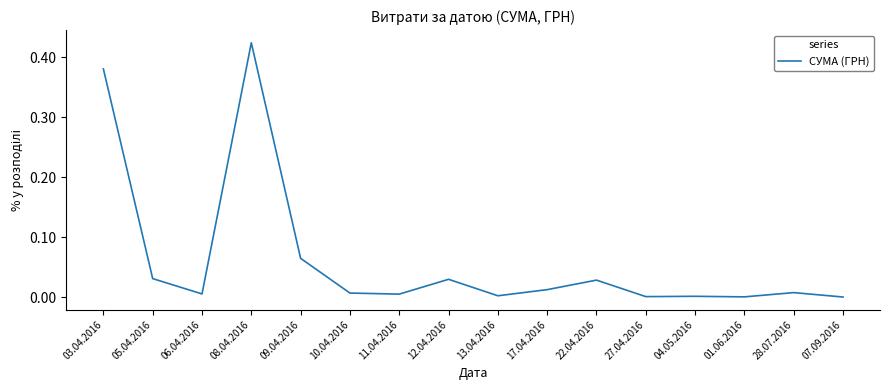

The value at 05.04.2016 is 0.0. True or false?

True